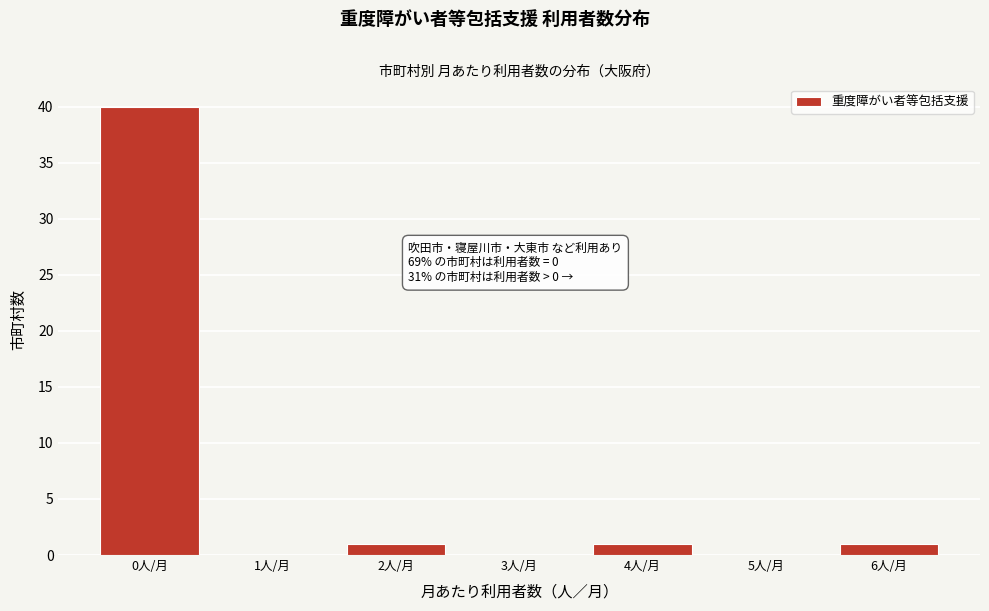

Reading right to left, list all the values displayed in this chart.

6人/月=1	5人/月=0	4人/月=1	3人/月=0	2人/月=1	1人/月=0	0人/月=40